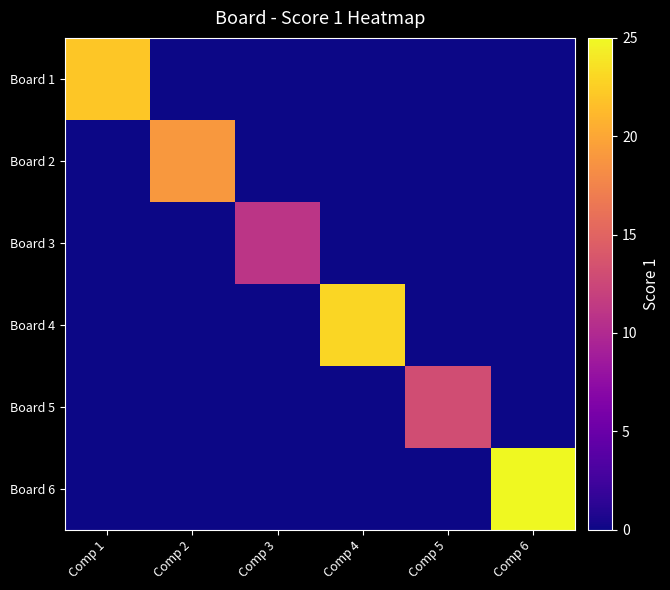

Rank the series at Comp 6 from lowest to highest value.

Board 1, Board 2, Board 3, Board 4, Board 5, Board 6